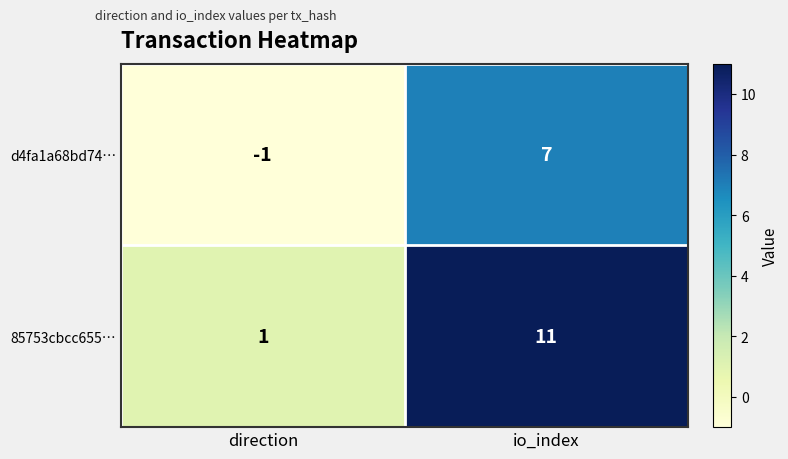

What is the sum of the d4fa1a68bd74… values at io_index and direction?

6